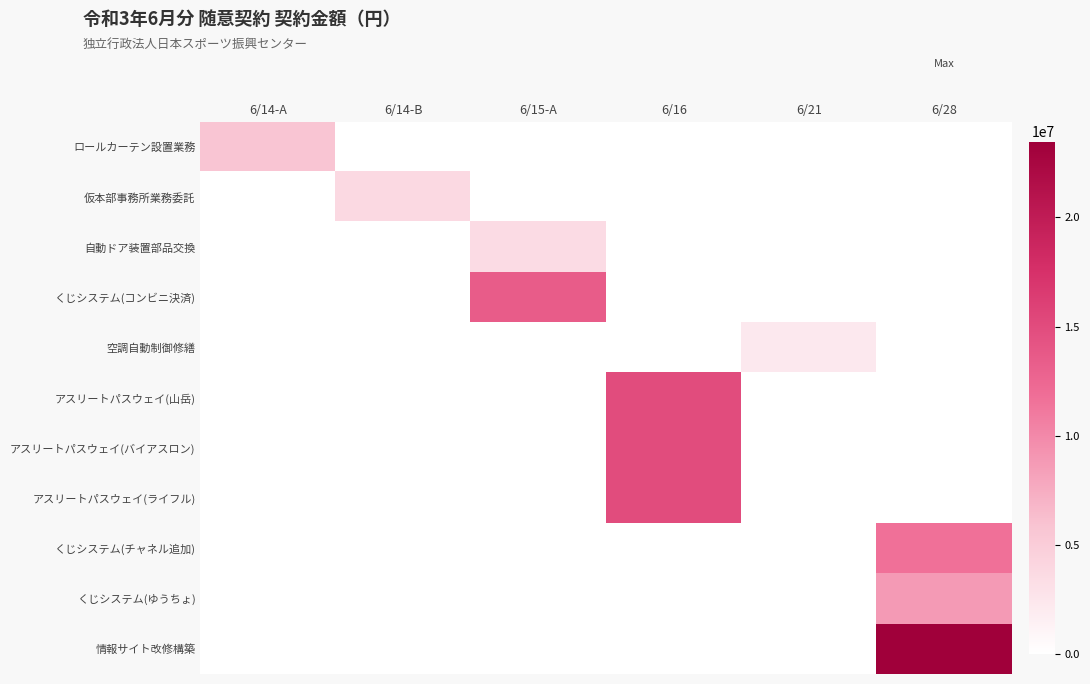

Reading left to right, list all the values displayed in this chart.

ロールカーテン設置業務: 6/14-A=5720000	6/14-B=0	6/15-A=0	6/16=0	6/21=0	6/28=0
仮本部事務所業務委託: 6/14-A=0	6/14-B=3722400	6/15-A=0	6/16=0	6/21=0	6/28=0
自動ドア装置部品交換: 6/14-A=0	6/14-B=0	6/15-A=3483700	6/16=0	6/21=0	6/28=0
くじシステム(コンビニ決済): 6/14-A=0	6/14-B=0	6/15-A=13496472	6/16=0	6/21=0	6/28=0
空調自動制御修繕: 6/14-A=0	6/14-B=0	6/15-A=0	6/16=0	6/21=2276780	6/28=0
アスリートパスウェイ(山岳): 6/14-A=0	6/14-B=0	6/15-A=0	6/16=14999107	6/21=0	6/28=0
アスリートパスウェイ(バイアスロン): 6/14-A=0	6/14-B=0	6/15-A=0	6/16=14999580	6/21=0	6/28=0
アスリートパスウェイ(ライフル): 6/14-A=0	6/14-B=0	6/15-A=0	6/16=15000000	6/21=0	6/28=0
くじシステム(チャネル追加): 6/14-A=0	6/14-B=0	6/15-A=0	6/16=0	6/21=0	6/28=11684376
くじシステム(ゆうちょ): 6/14-A=0	6/14-B=0	6/15-A=0	6/16=0	6/21=0	6/28=8756000
情報サイト改修構築: 6/14-A=0	6/14-B=0	6/15-A=0	6/16=0	6/21=0	6/28=23468500